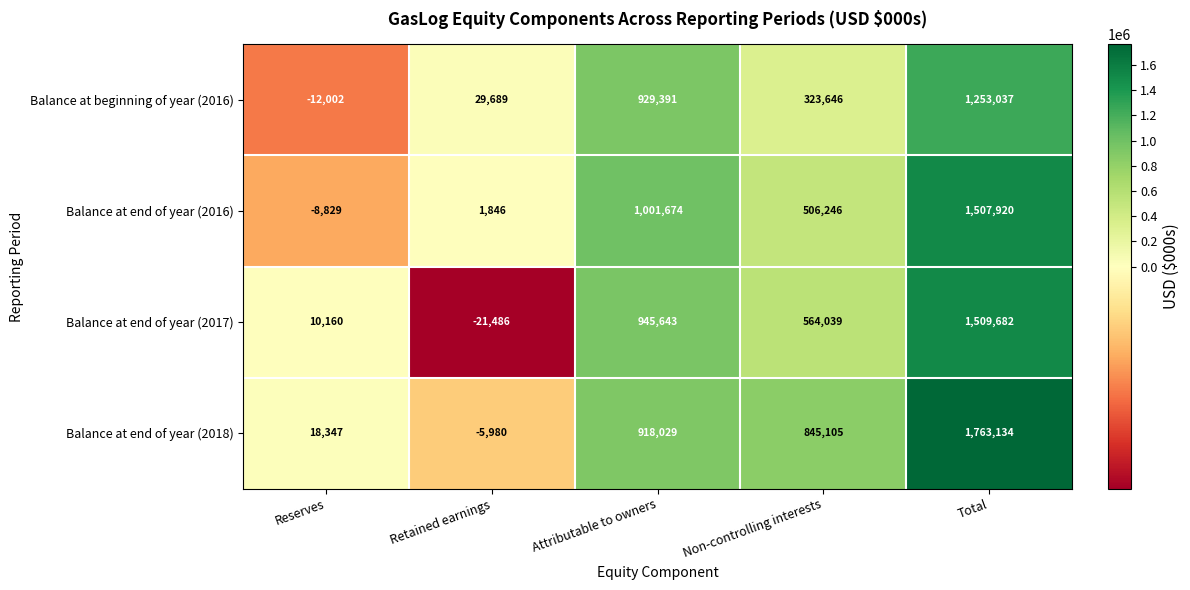

The value of Balance at beginning of year (2016) at Retained earnings is 46651. True or false?

False